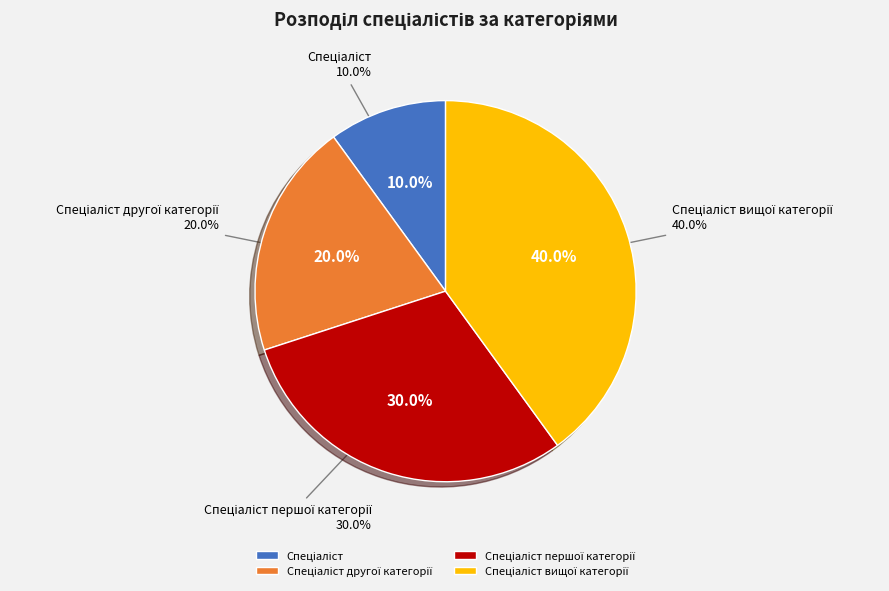

Is it true that Спеціаліст вищої категорії is 40% of the pie?

True